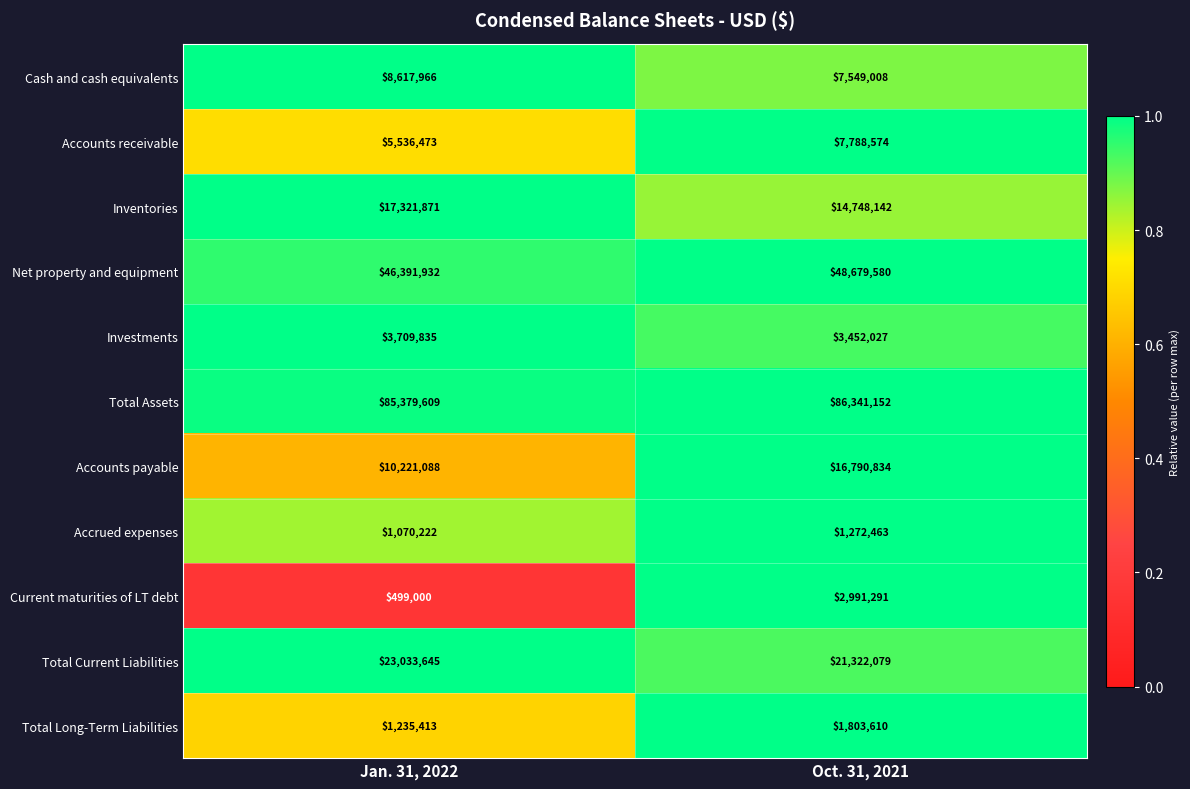

What value does the Accrued expenses series have at Jan. 31, 2022, to the nearest 10?

1070220